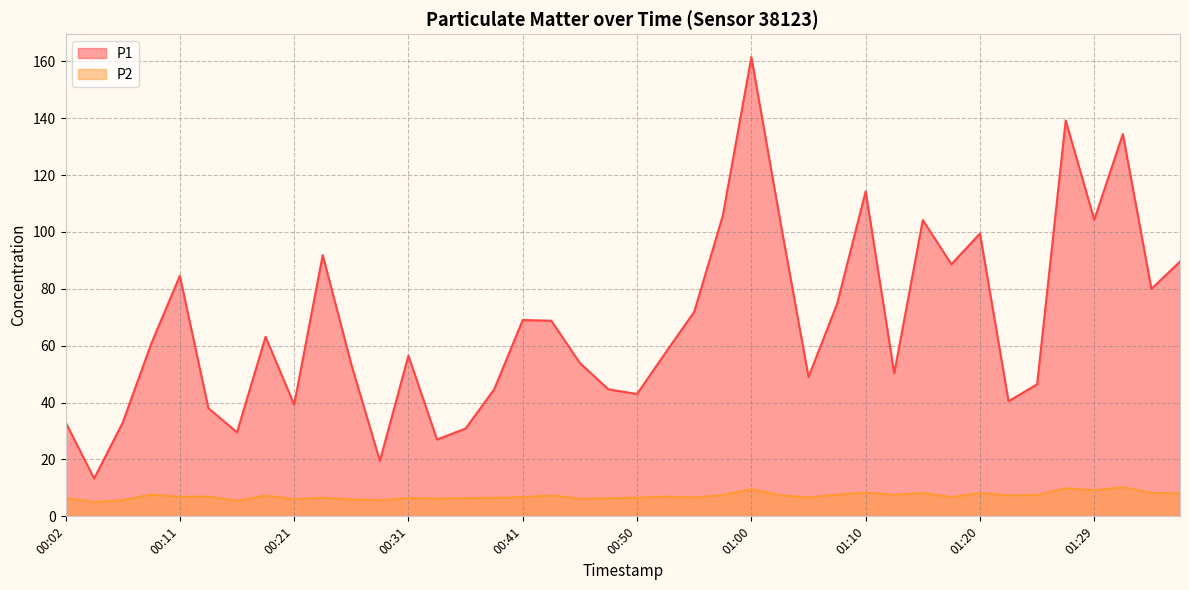

What position from the right is 01:17?

9